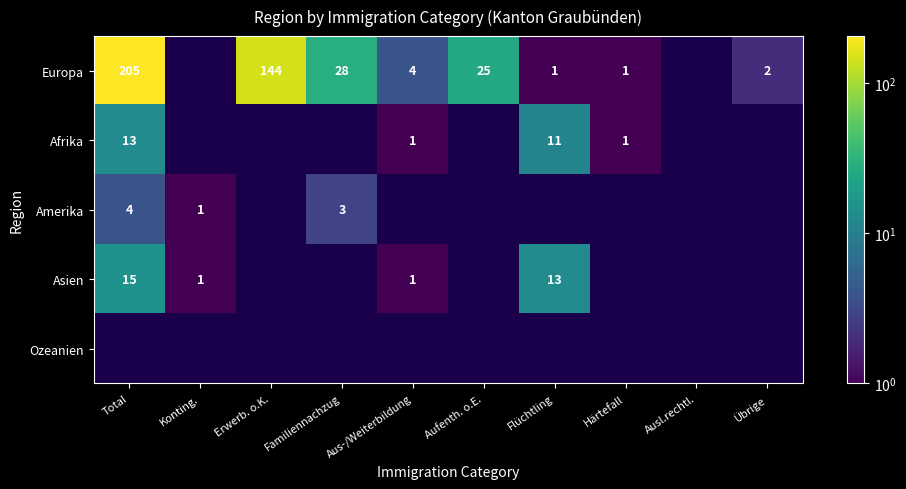

The Amerika series shows 1 at Konting.. True or false?

True